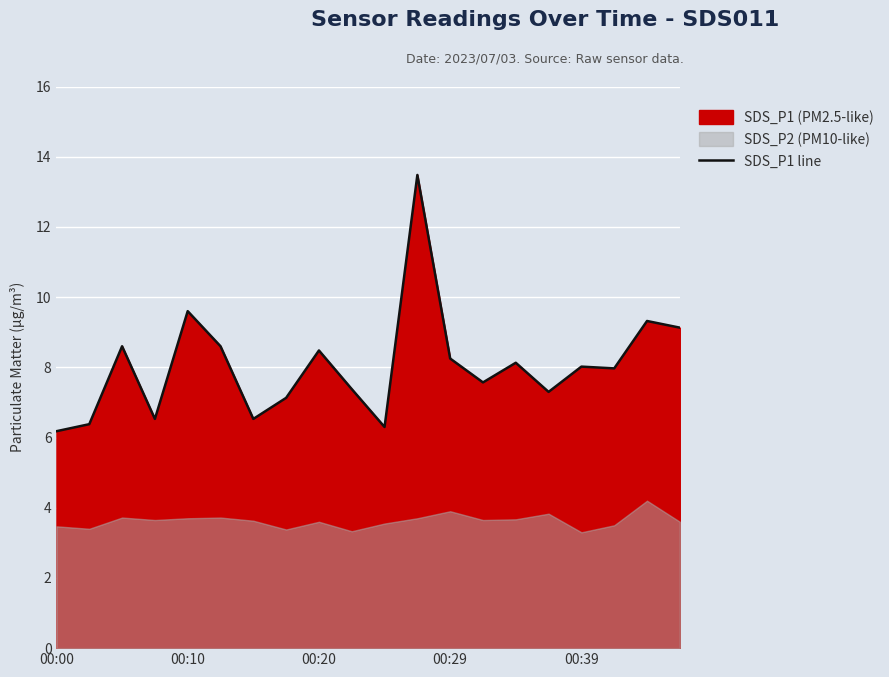

Reading left to right, transcribe all the data shown in this chart.

6.2	6.4	8.6	6.5	9.6	8.6	6.5	7.1	8.5	7.4	6.3	13.5	8.2	7.6	8.1	7.3	8.0	8.0	9.3	9.1